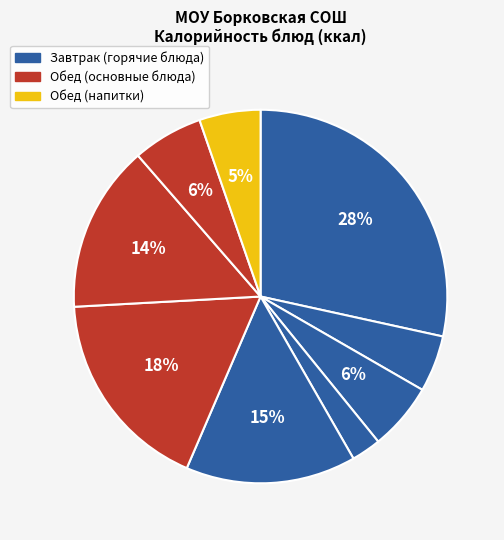

To the nearest percent, what is the difference between the largest and smallest slice percentages?

26%